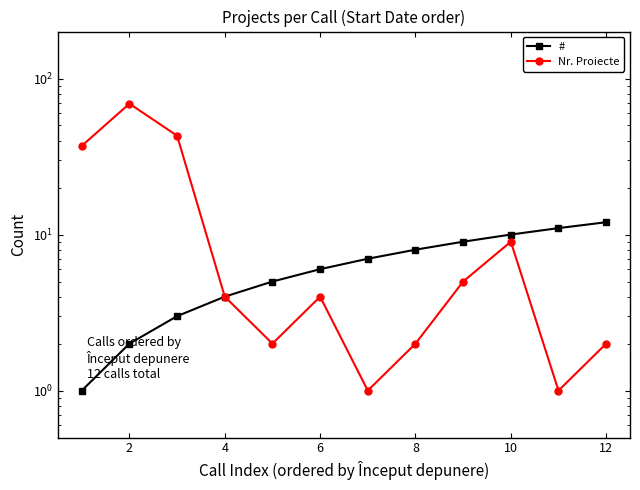

The Nr. Proiecte series shows 2 at 10. True or false?

False